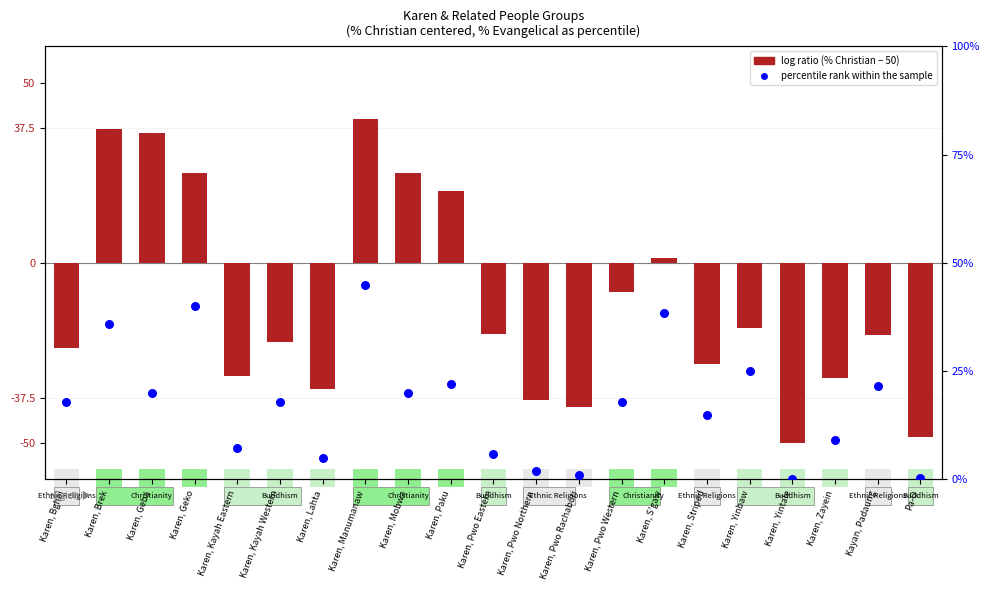

Which series has the largest total across all categories?

percentile rank within the sample